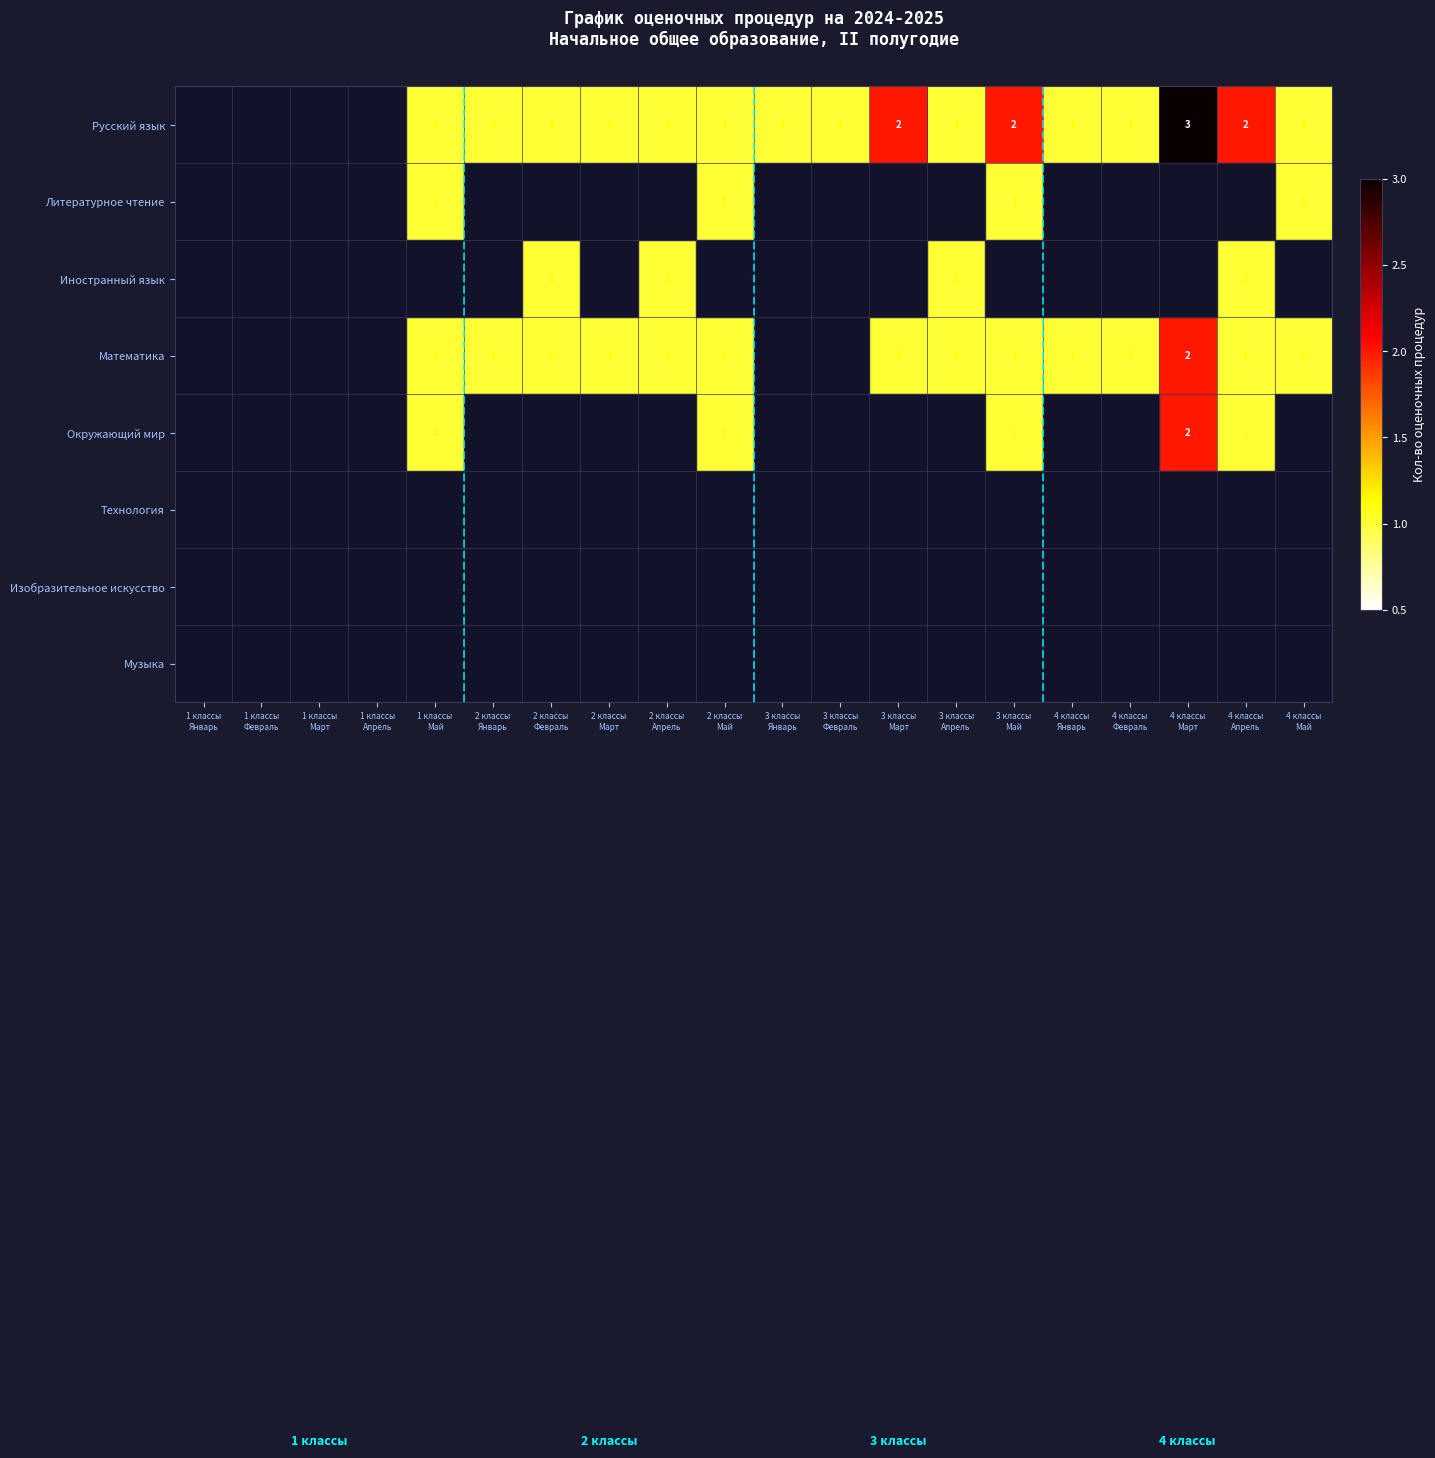

How many values in Иностранный язык are above zero?

4